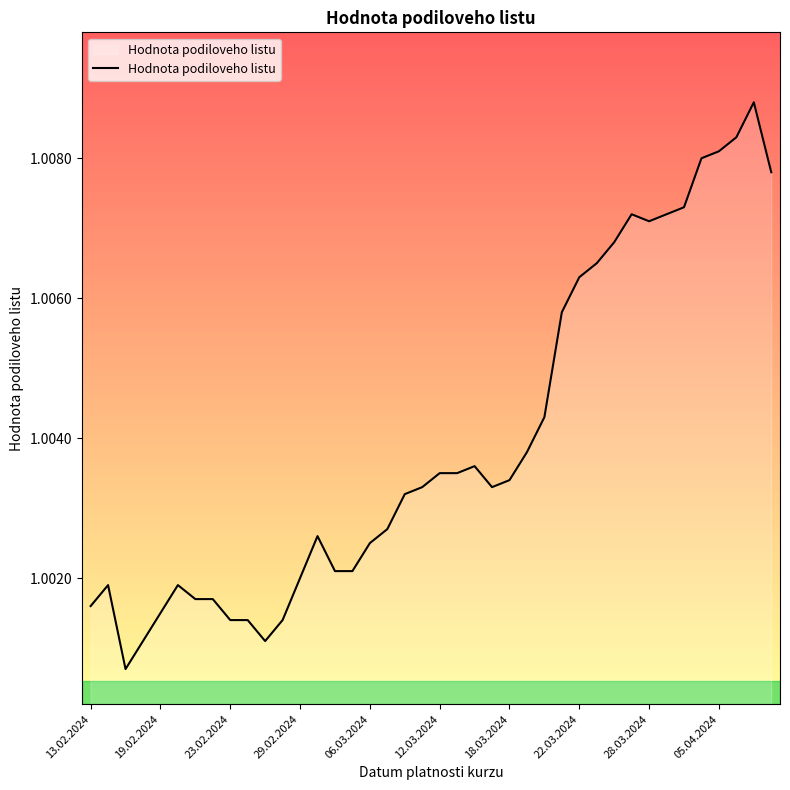

Does the chart have visible grid lines?

No